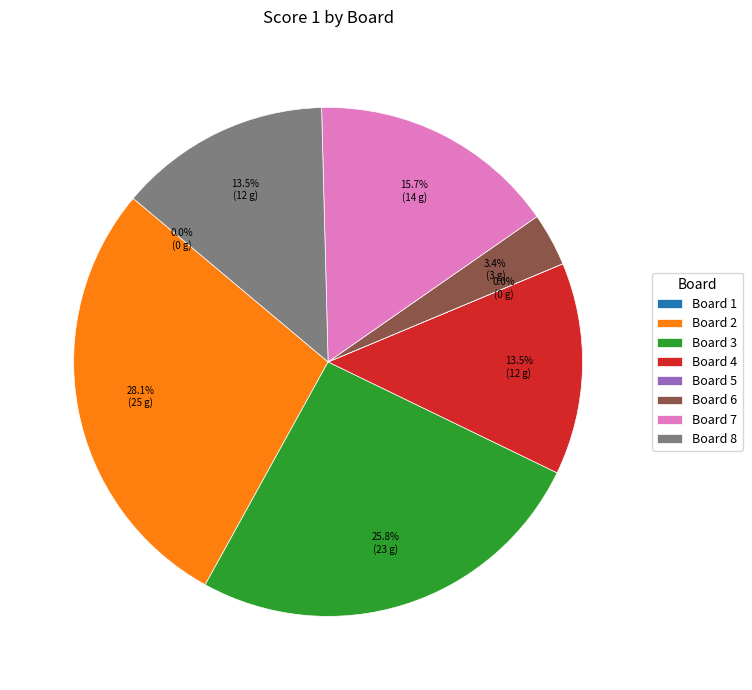

What is the largest slice in the pie chart?

Board 2